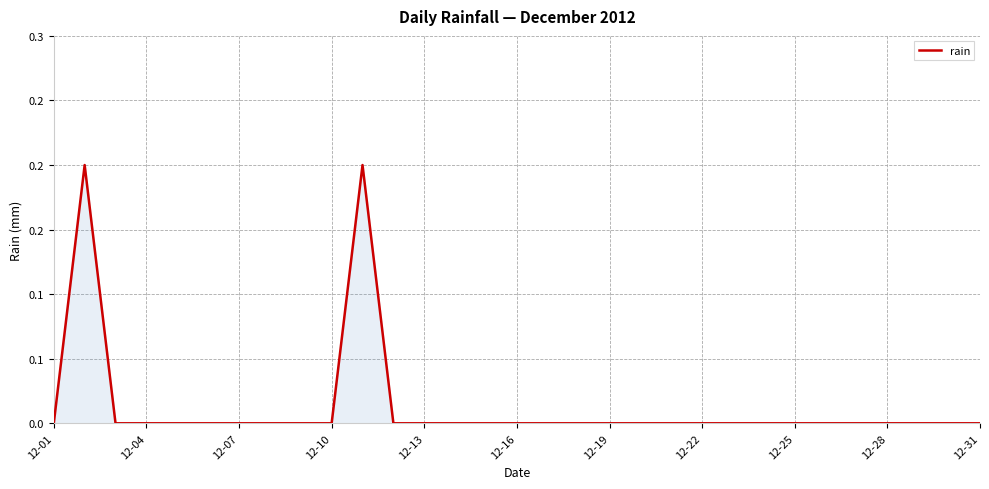

Reading right to left, what are all the values shown in this chart?

0.0	0.0	0.0	0.0	0.0	0.0	0.0	0.0	0.0	0.0	0.0	0.0	0.0	0.0	0.0	0.0	0.0	0.0	0.0	0.0	0.2	0.0	0.0	0.0	0.0	0.0	0.0	0.0	0.0	0.2	0.0